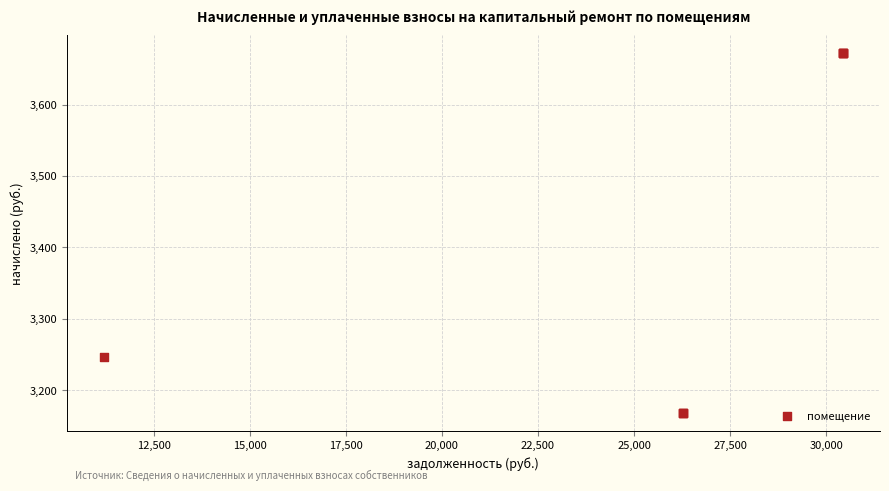

What Y value in the scatter plot is closest to 3420?

3247.2